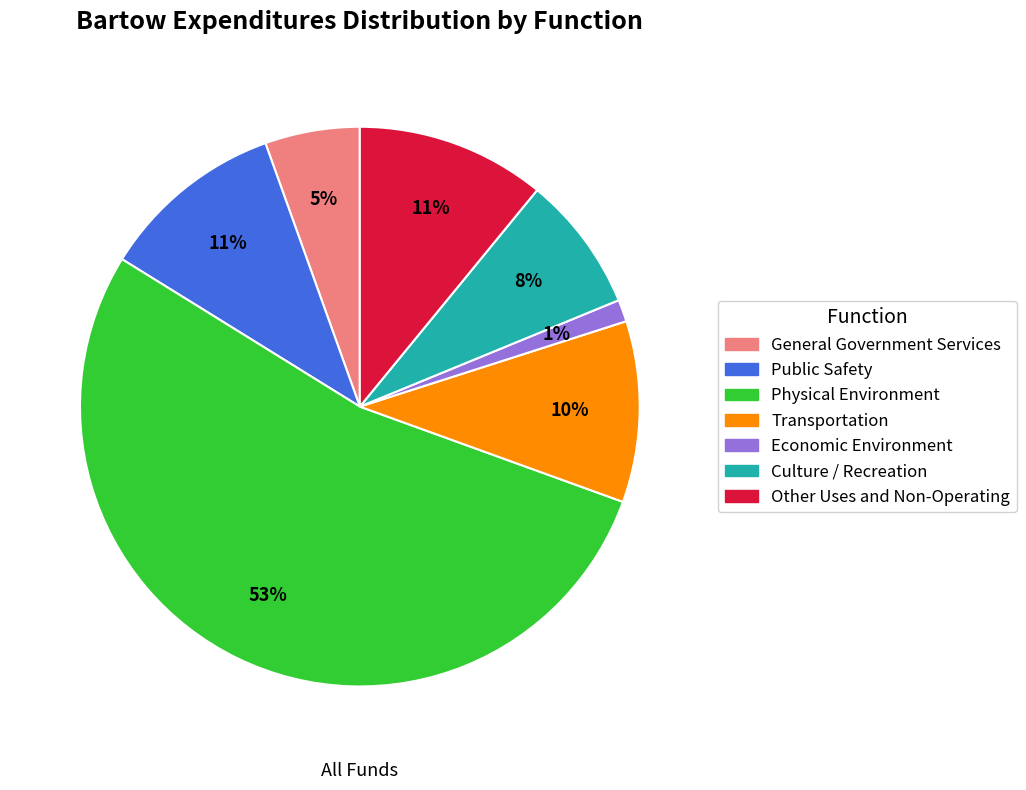

Which has a higher value, Culture / Recreation or Other Uses and Non-Operating?

Other Uses and Non-Operating